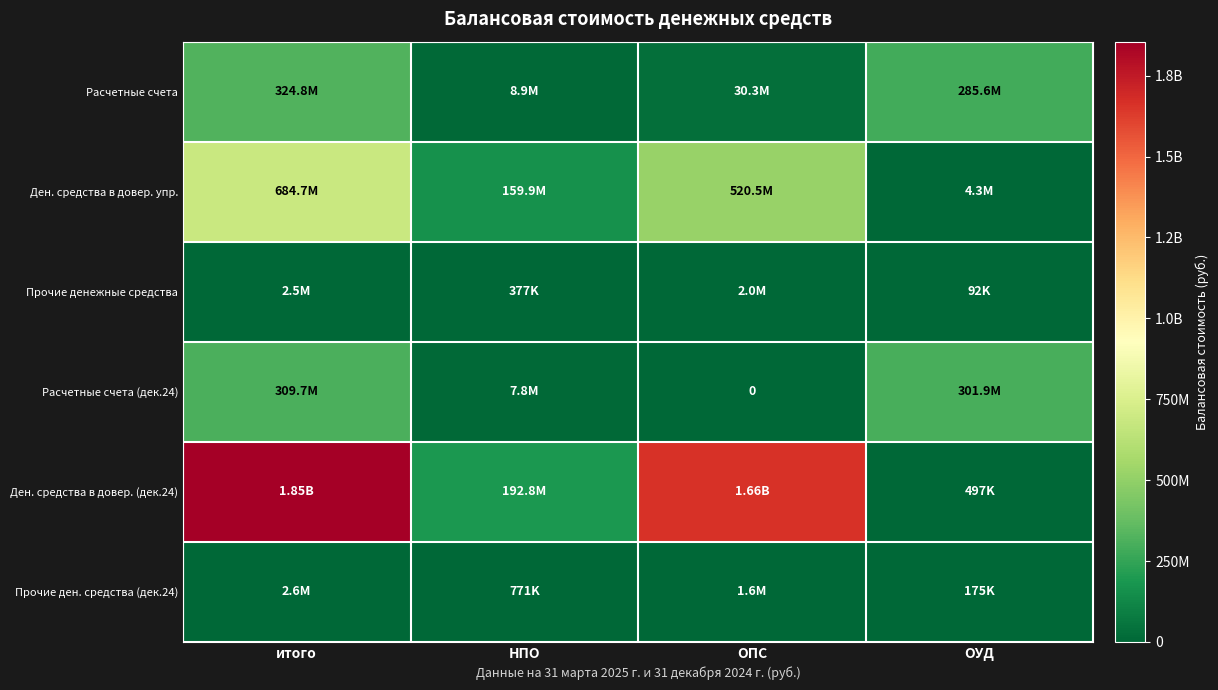

Where is Ден. средства в довер. (дек.24) nearest to the value 927728590?

ОПС